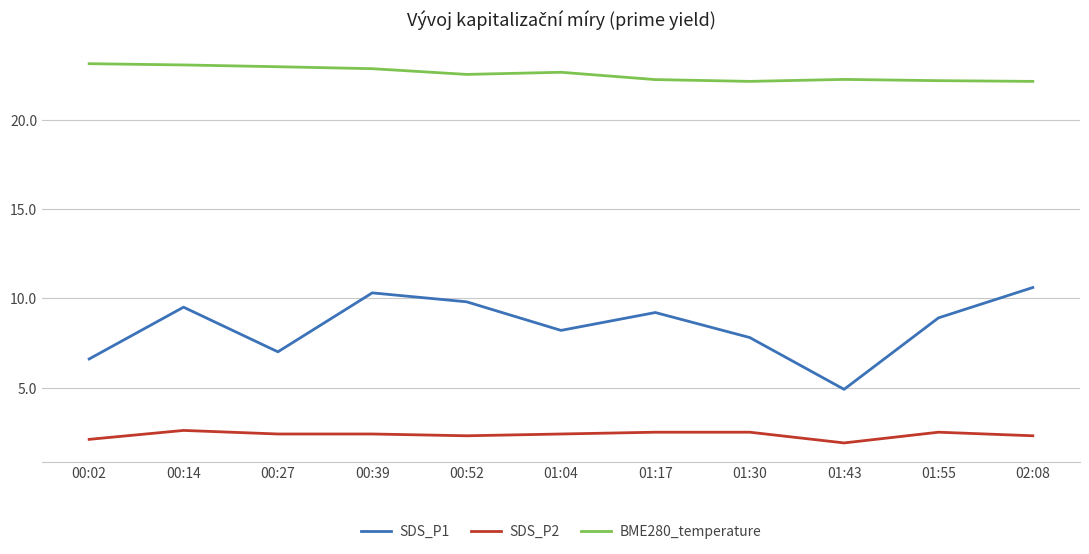

At 01:17, list the series in order from largest to smallest.

BME280_temperature, SDS_P1, SDS_P2